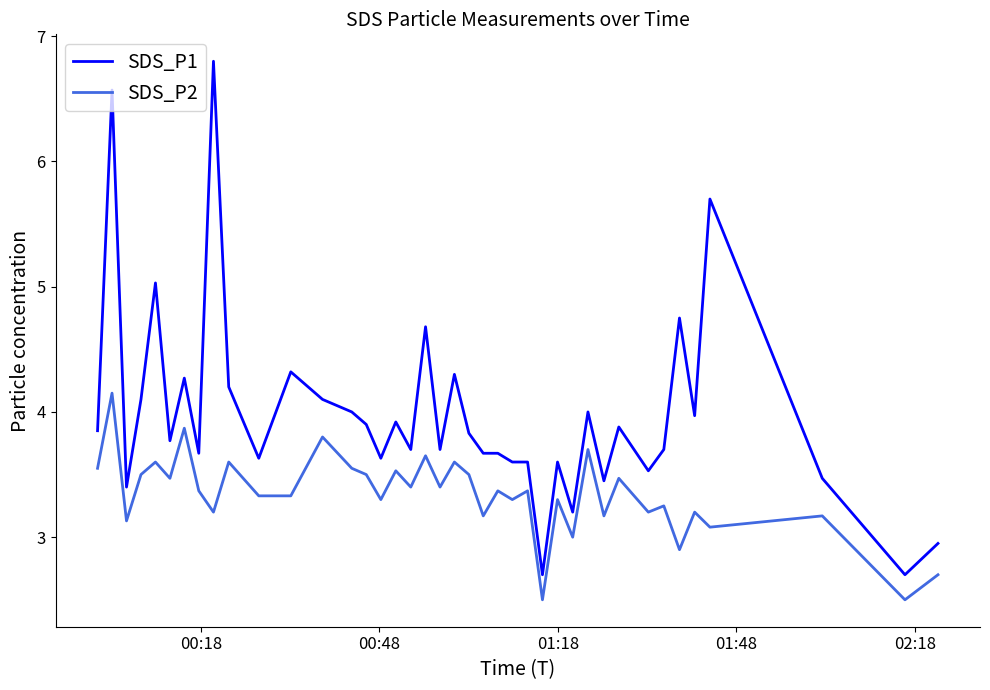

Rank the series by their maximum value, from highest to lowest.

SDS_P1, SDS_P2